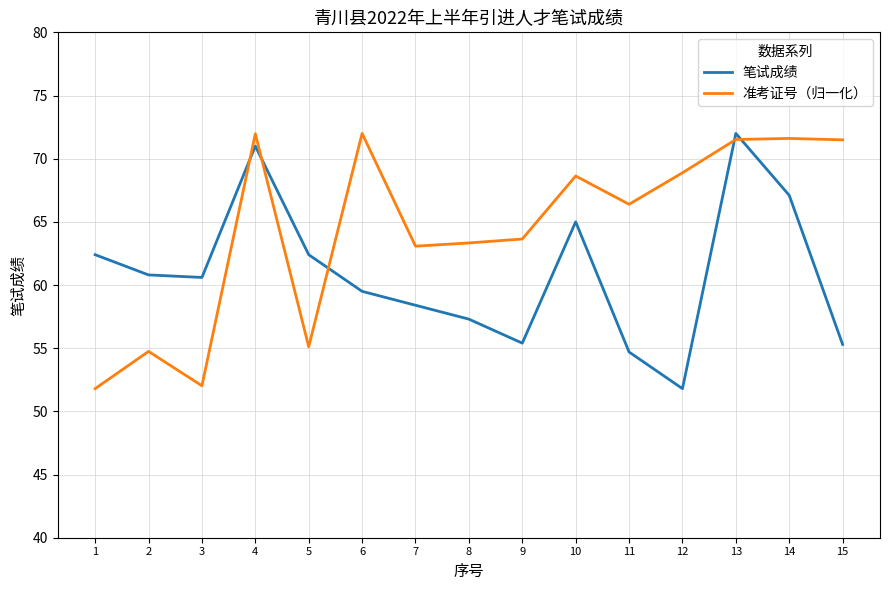

The value of 准考证号（归一化） at 10 is 35.3. True or false?

False